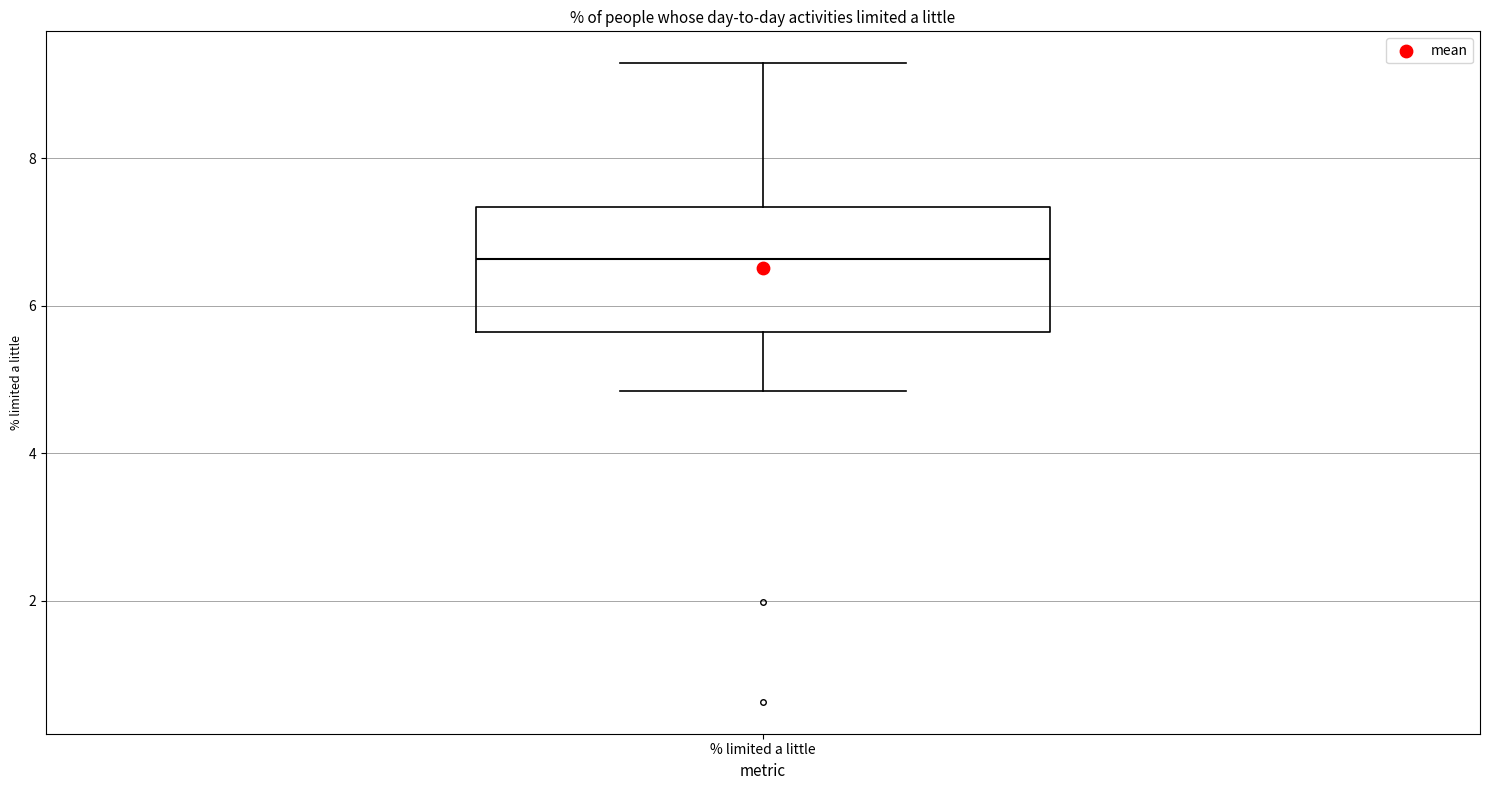

Read this box plot against the y-axis: the position of the median line, the range covered by the box, and the ends of both whiskers. The values are not printed on the chart, so give them approximately, as read against the axis.

median 6.6, box 5.6 to 7.4, whiskers 4.8 to 9.2